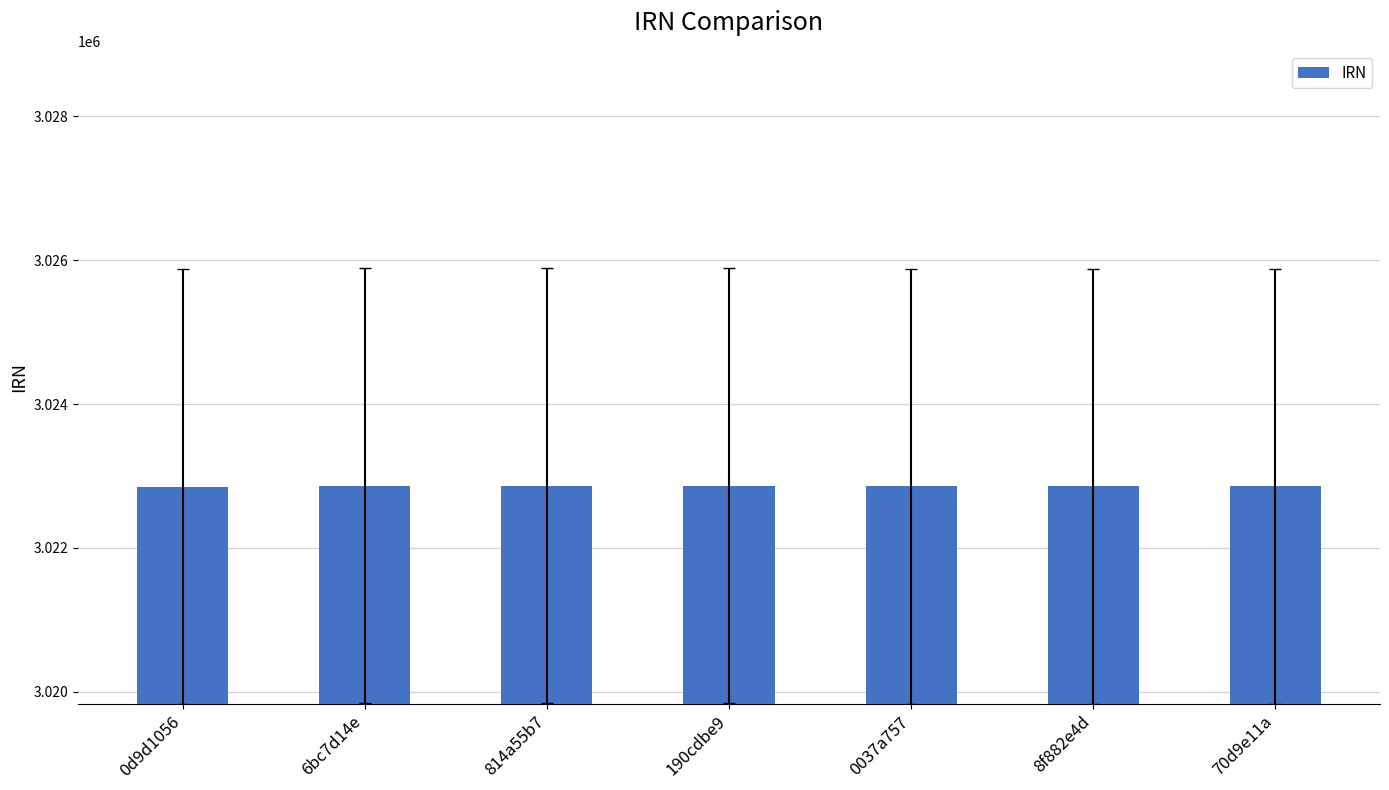

How many categories are shown in the chart?

7